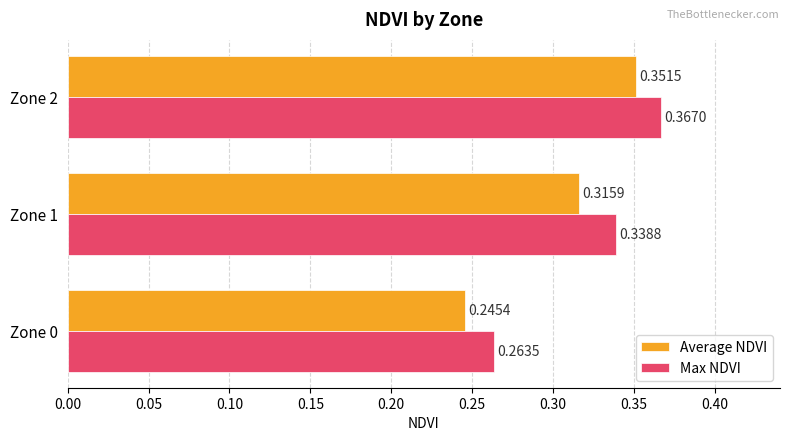

What is the sum of the Average NDVI values at Zone 2 and Zone 0?

0.6